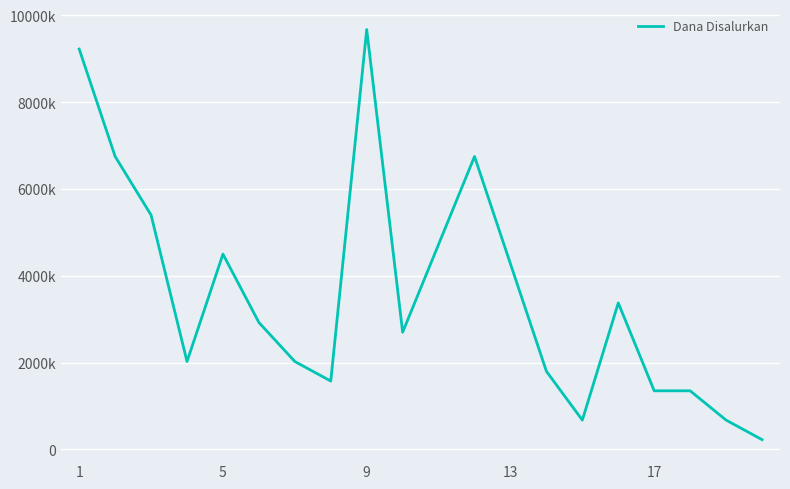

Reading left to right, extract all data points from this chart.

9225000	6750000	5400000	2025000	4500000	2925000	2025000	1575000	9675000	2700000	4725000	6750000	4275000	1800000	675000	3375000	1350000	1350000	675000	225000